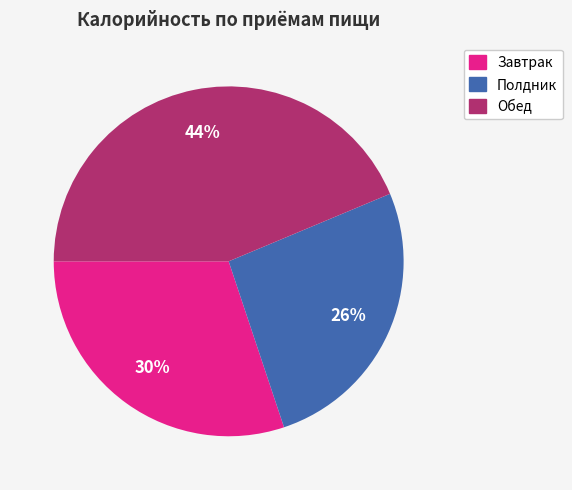

True or false: Завтрак accounts for 30% of the total.

True